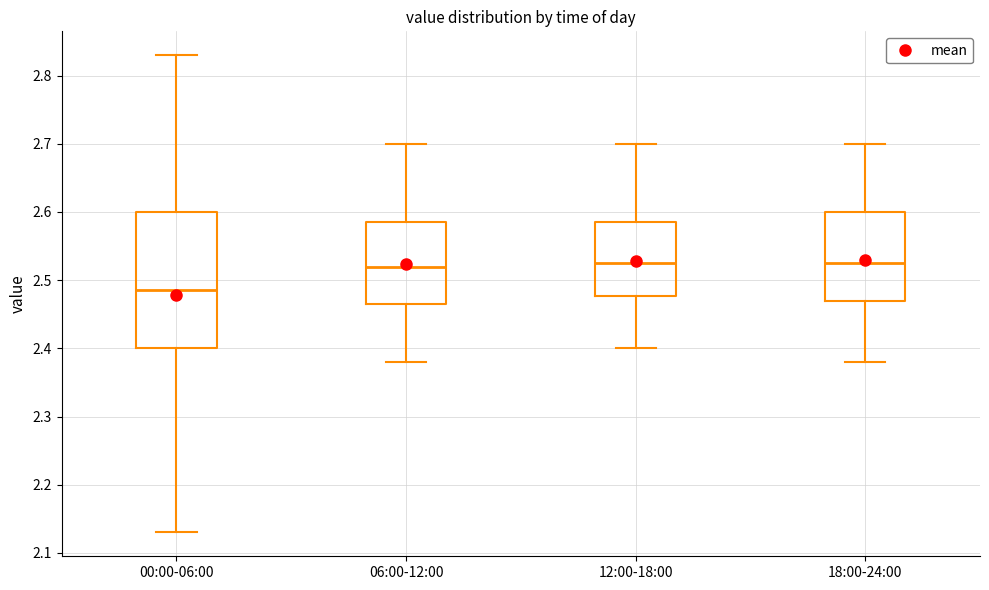

Where does the lower whisker of the box for 00:00-06:00 end on the y-axis? The values are not printed on the chart, so give them approximately, as read against the axis.

2.13